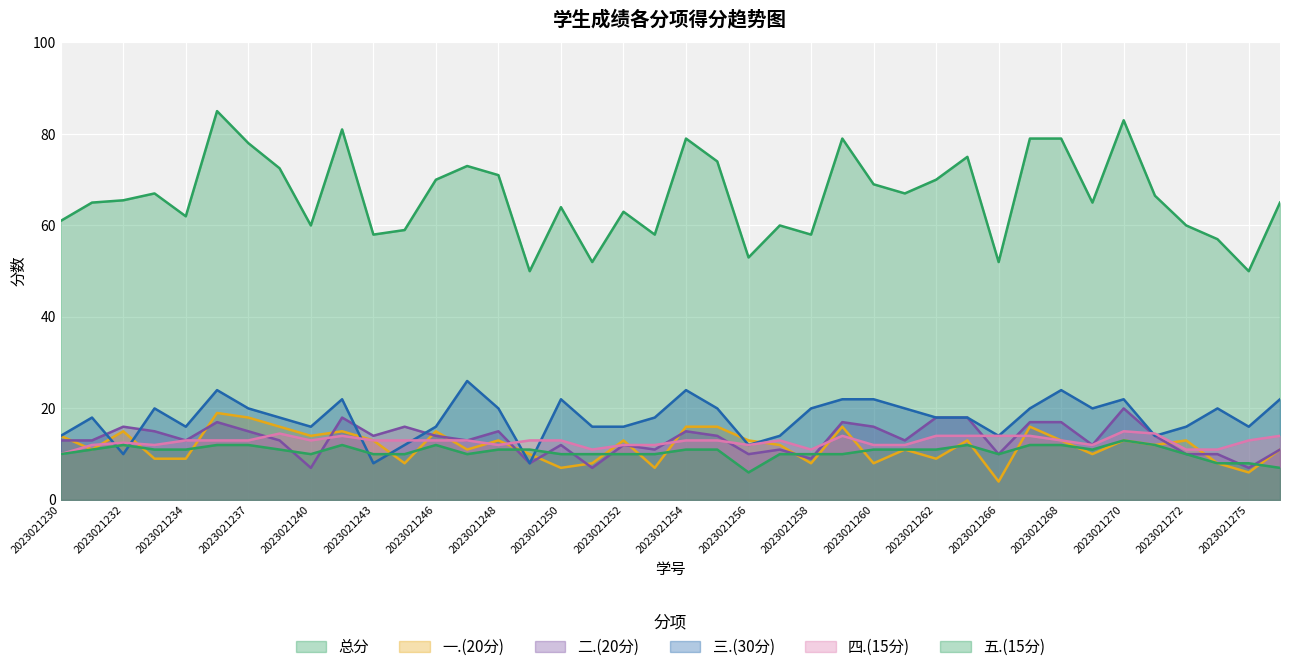

What is the difference between the 二.(20分) values at 35 and 39?

3.0